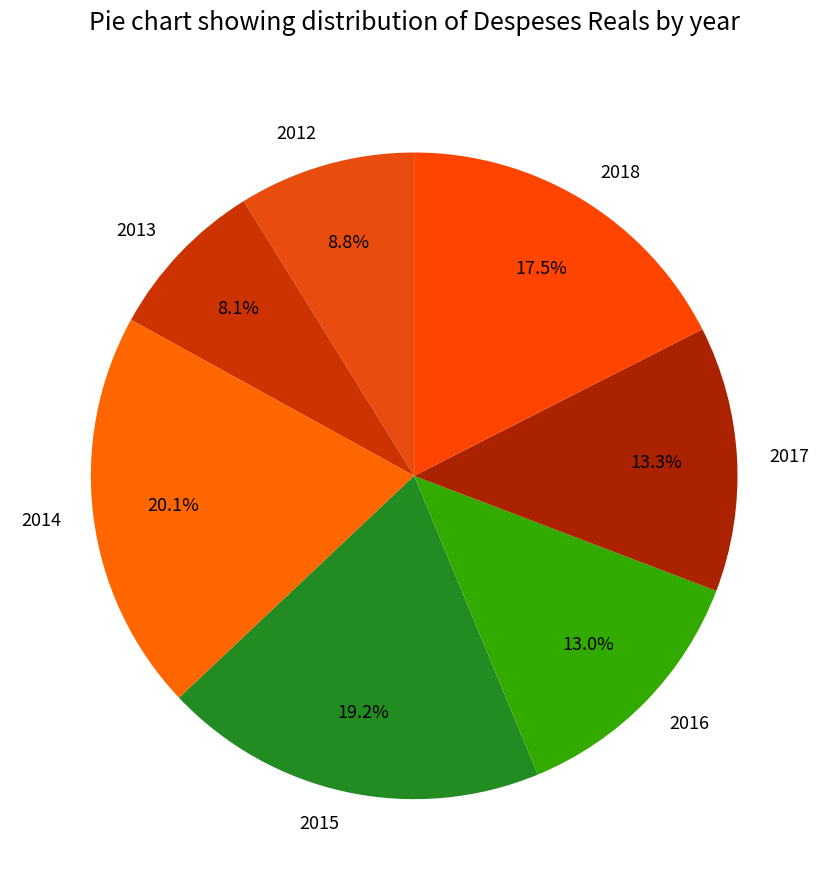

Between 2018 and 2014, which is larger?

2014